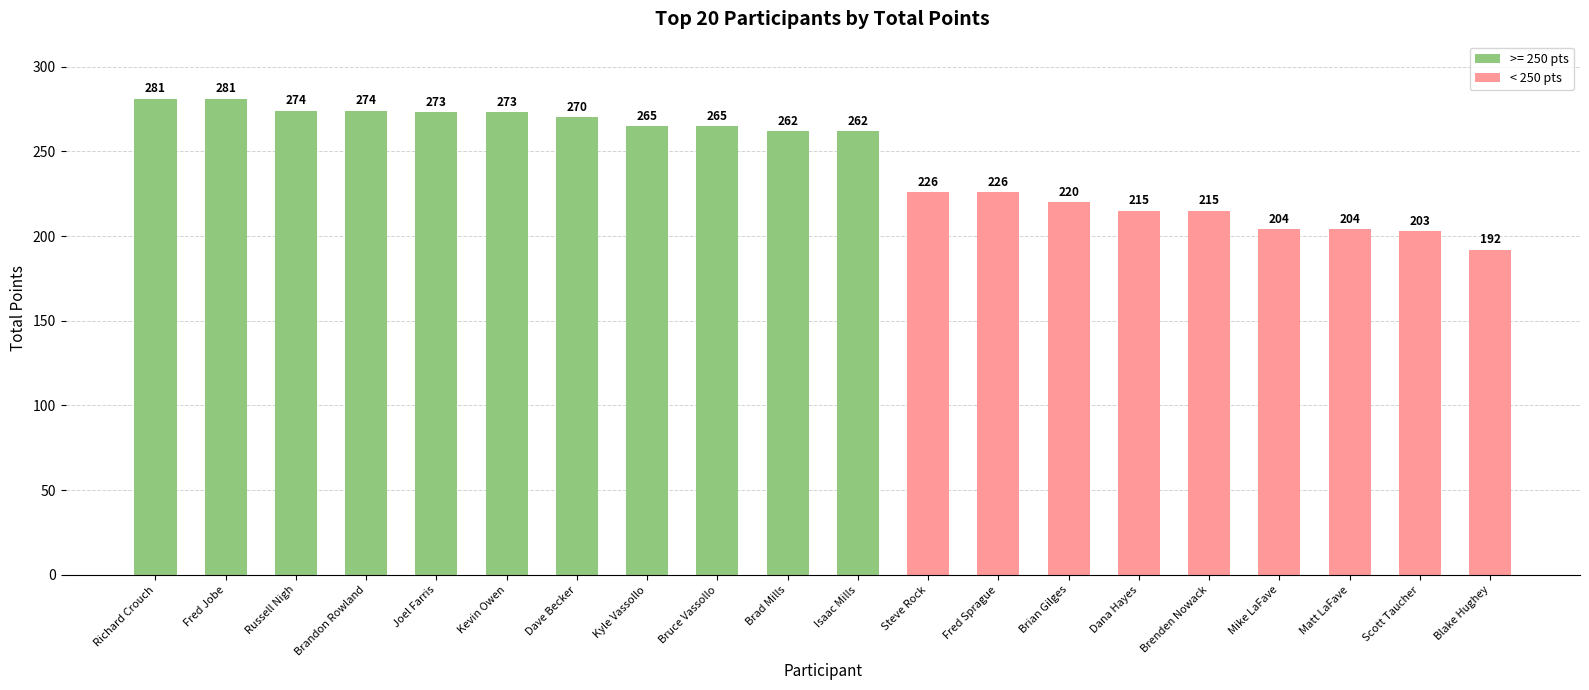

What is the change in value from Joel Farris to Brad Mills?

-11